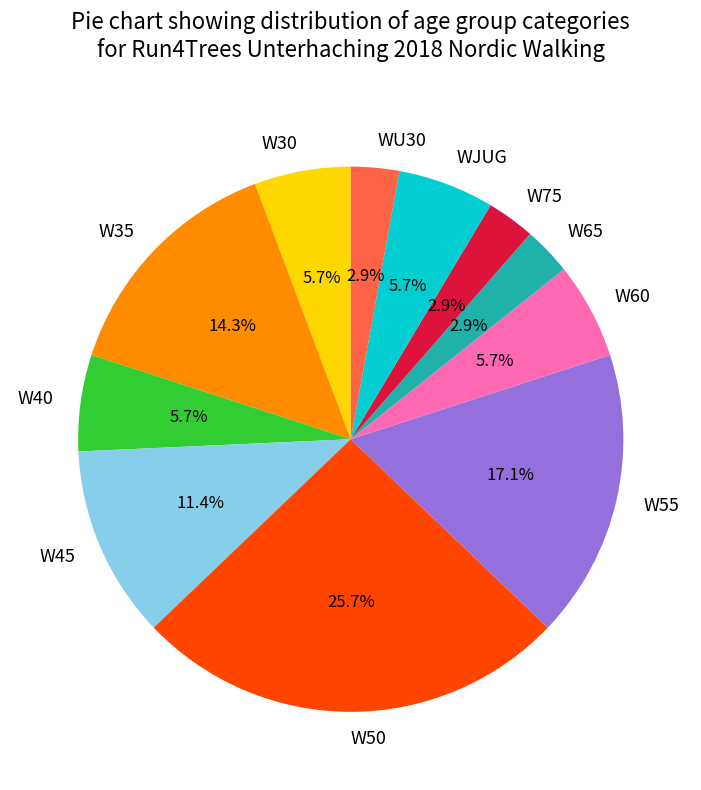

To the nearest percent, what is the difference between the largest and smallest slice percentages?

23%